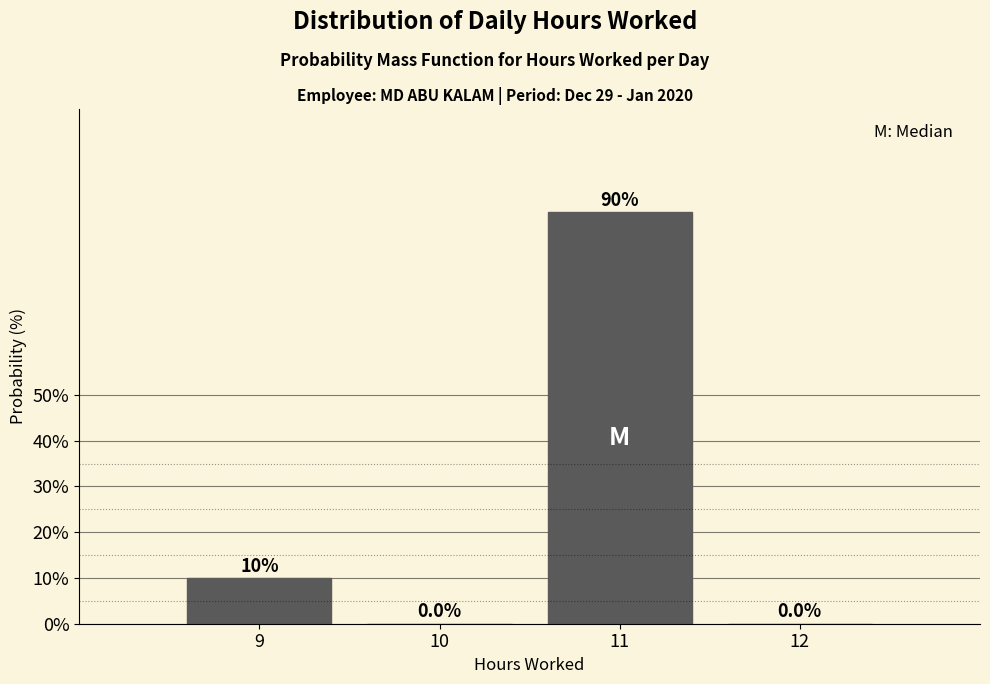

Reading left to right, transcribe this chart: for each bar, give the range it covers on the x-axis and its height.

8.5 to 9.5: 10.0
9.5 to 10.5: 0.0
10.5 to 11.5: 90.0
11.5 to 12.5: 0.0